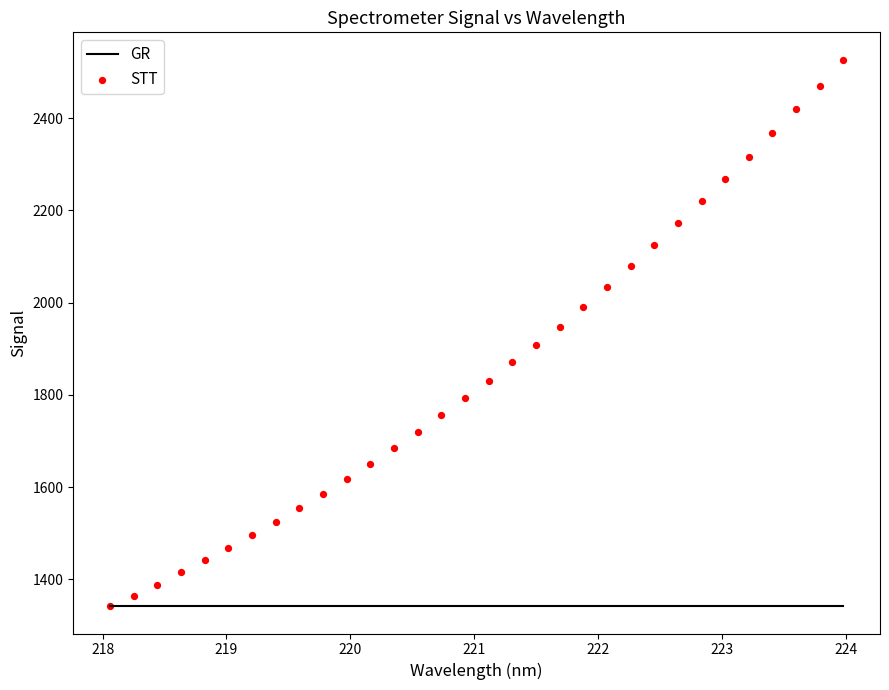

What is the range of X values (max minus min)?

5.9